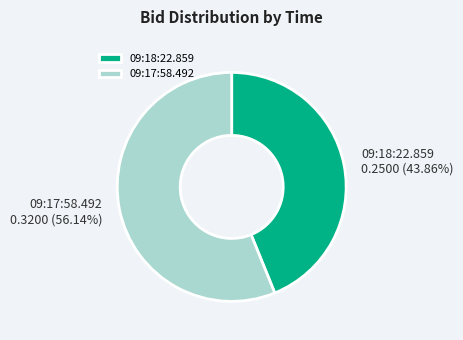

To the nearest percent, what is the difference between the 09:18:22.859 and 09:17:58.492 slice percentages?

12%